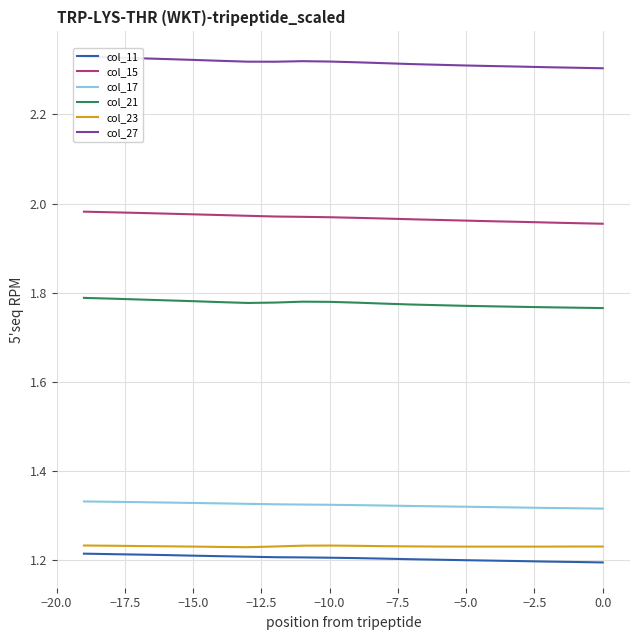

True or false: col_17 and col_15 intersect in this chart.

False